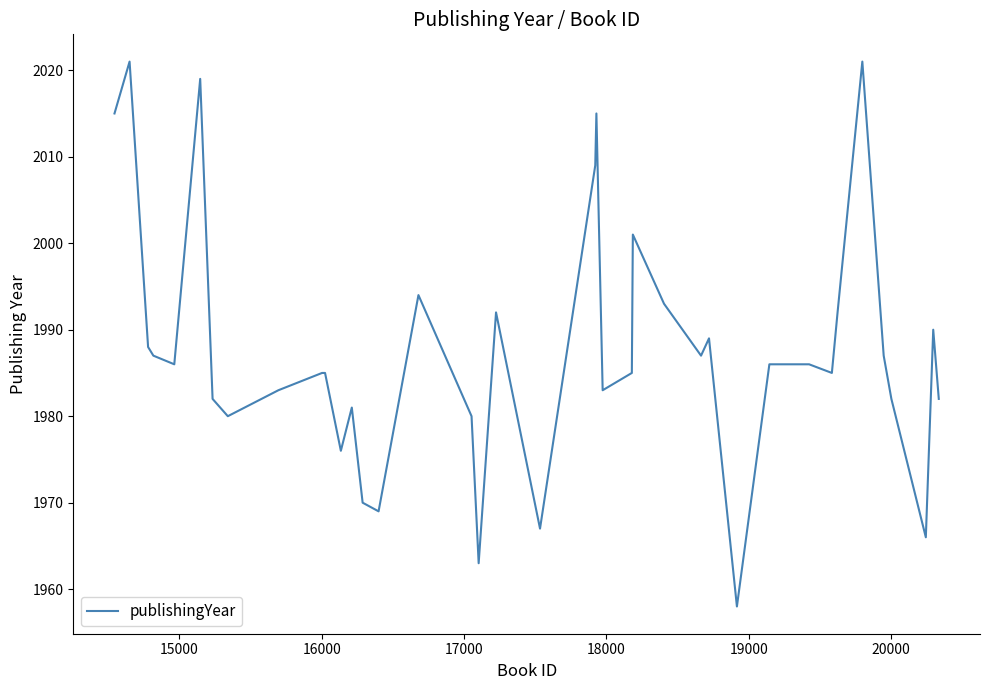

True or false: the data shows 2946 at 9.

False